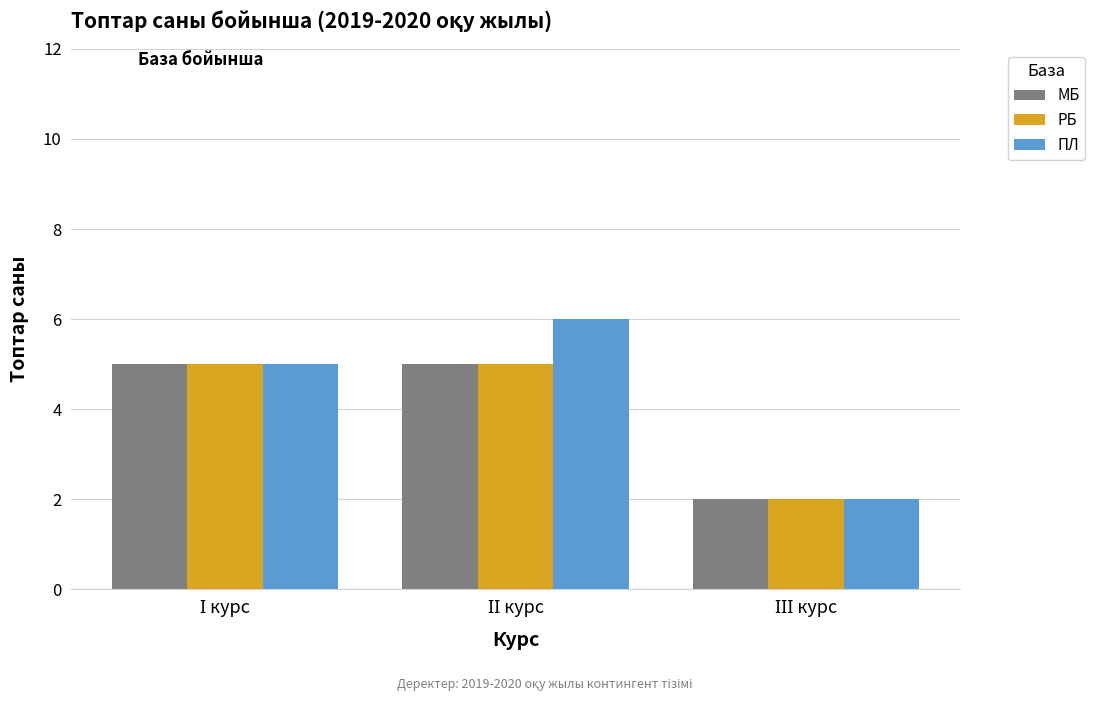

Reading left to right, list all the values displayed in this chart.

МБ: 5	5	2
РБ: 5	5	2
ПЛ: 5	6	2